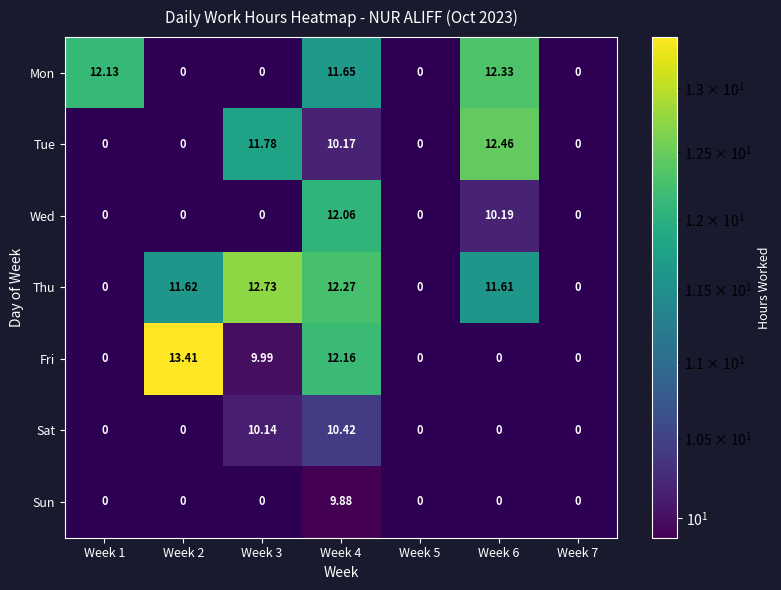

How many positive values does the Sat series have?

2